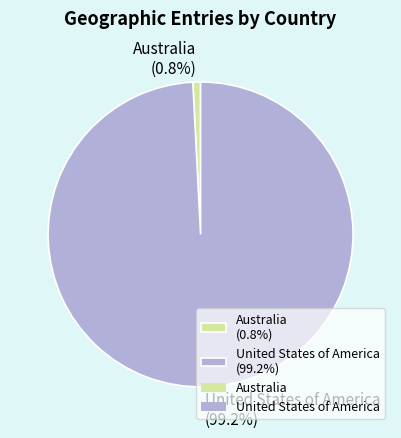

To the nearest percent, what is the difference between the largest and smallest slice percentages?

98%